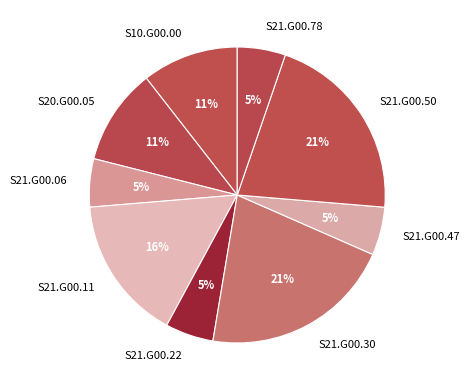

How many slices are in this pie chart?

9